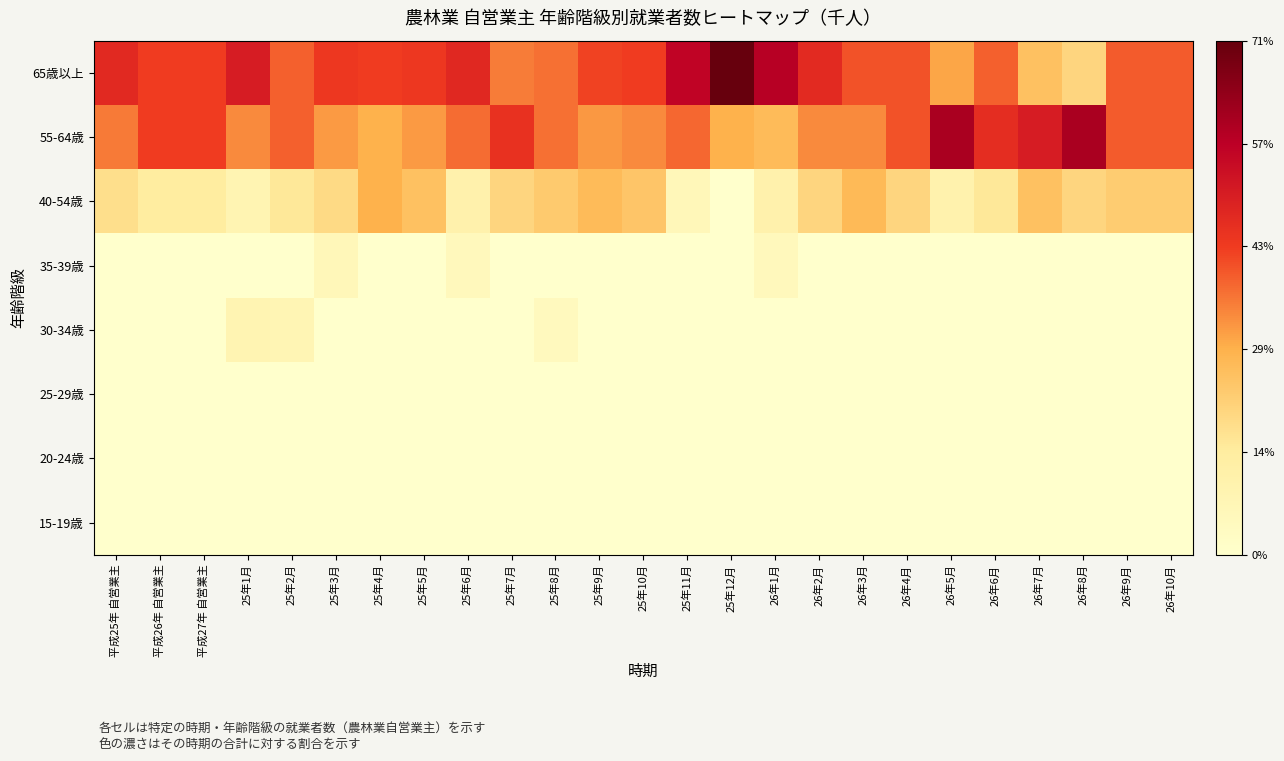

What is the greatest value displayed?

0.7